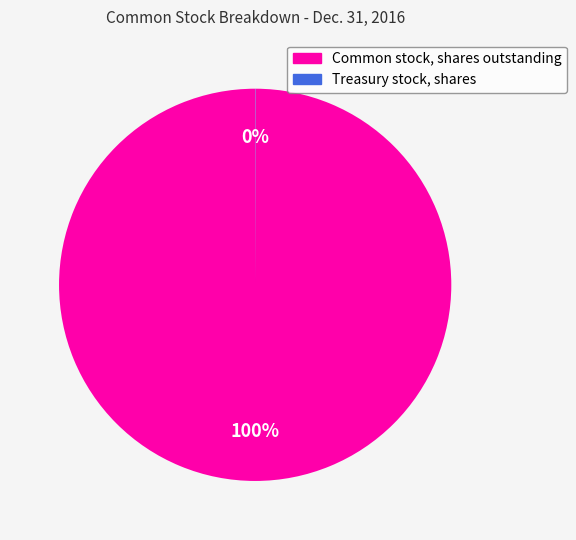

To the nearest percent, what is the difference between the largest and smallest slice percentages?

100%